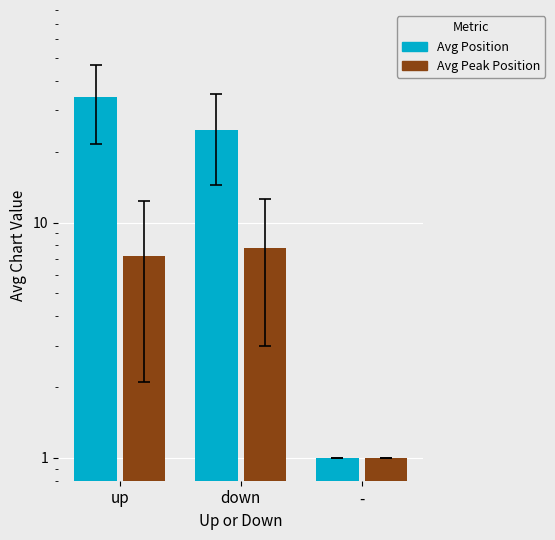

How many groups of bars are there?

3